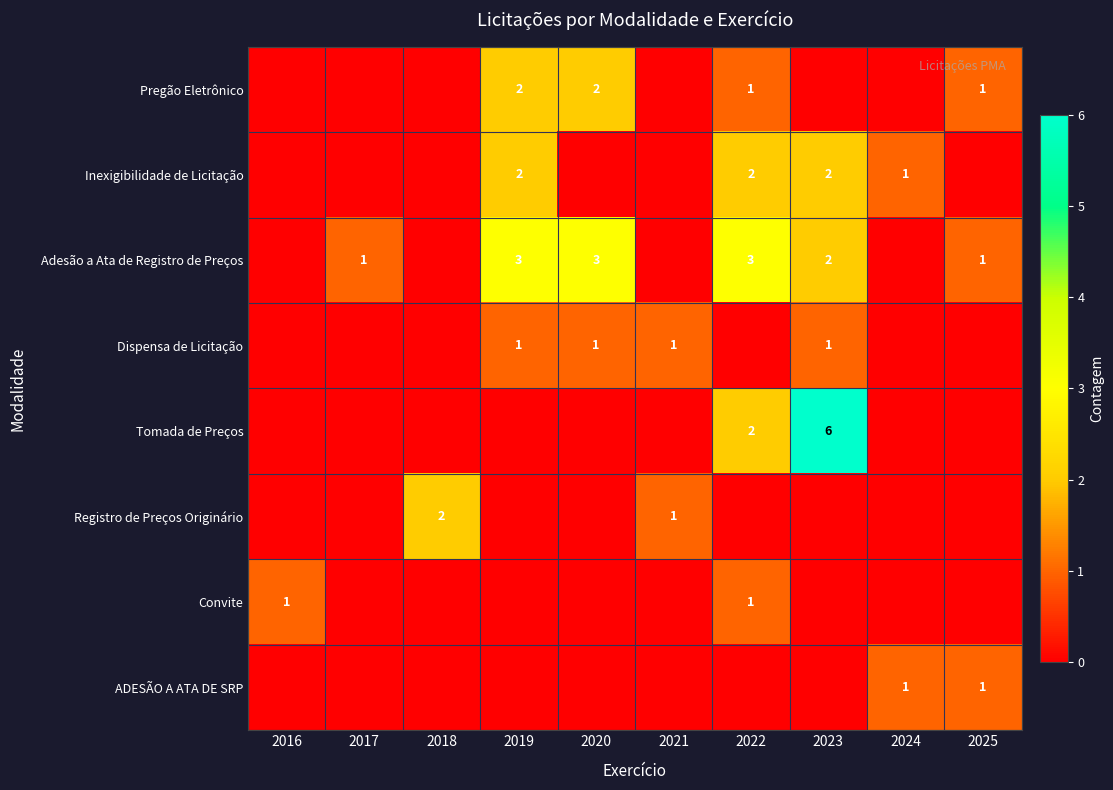

The value of Pregão Eletrônico at 2022 is 2. True or false?

False